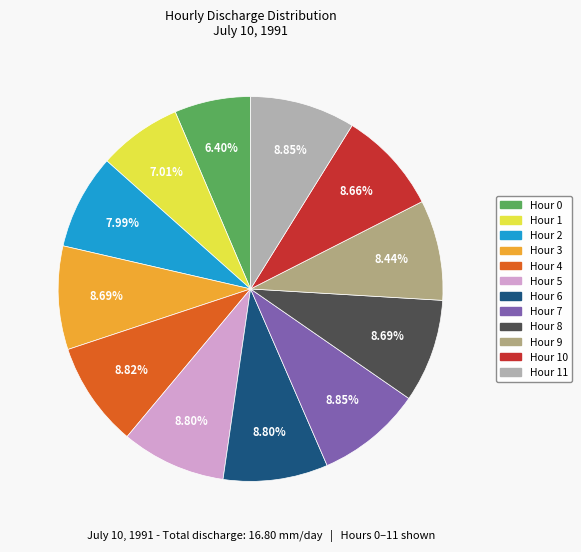

Does any single category account for the majority?

No